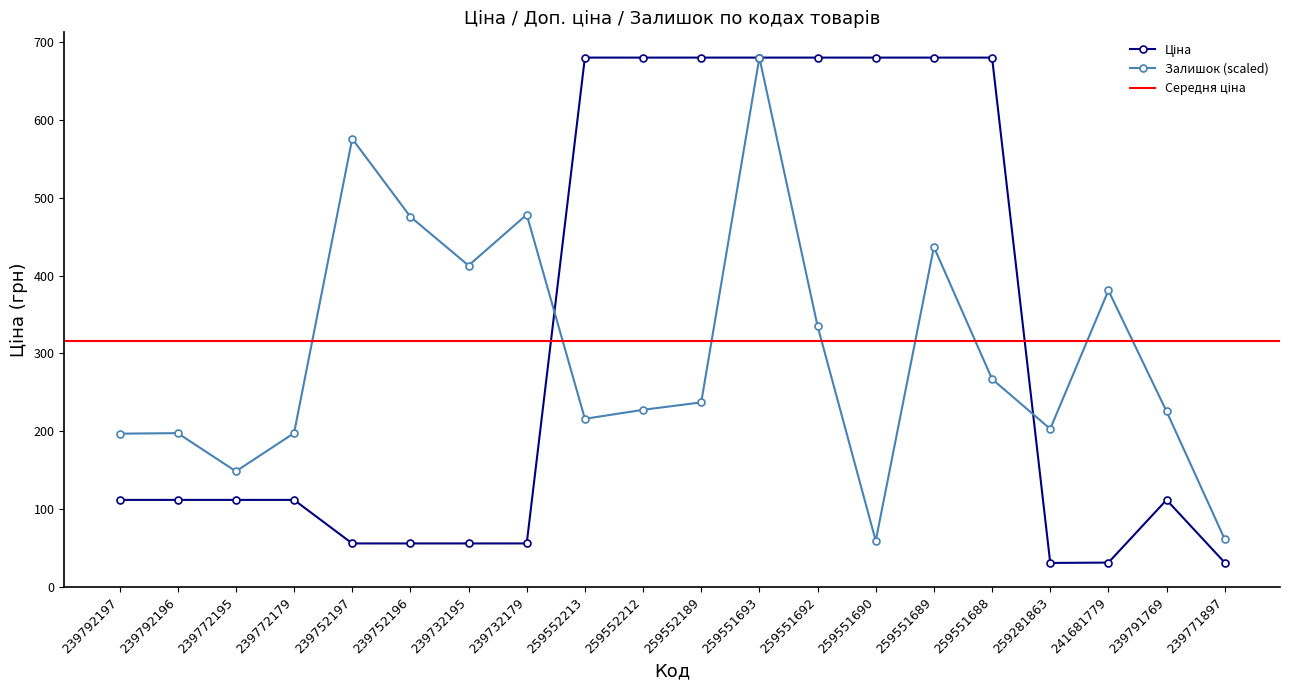

Which series ends up on top after the final intersection of Ціна and Залишок?

Залишок